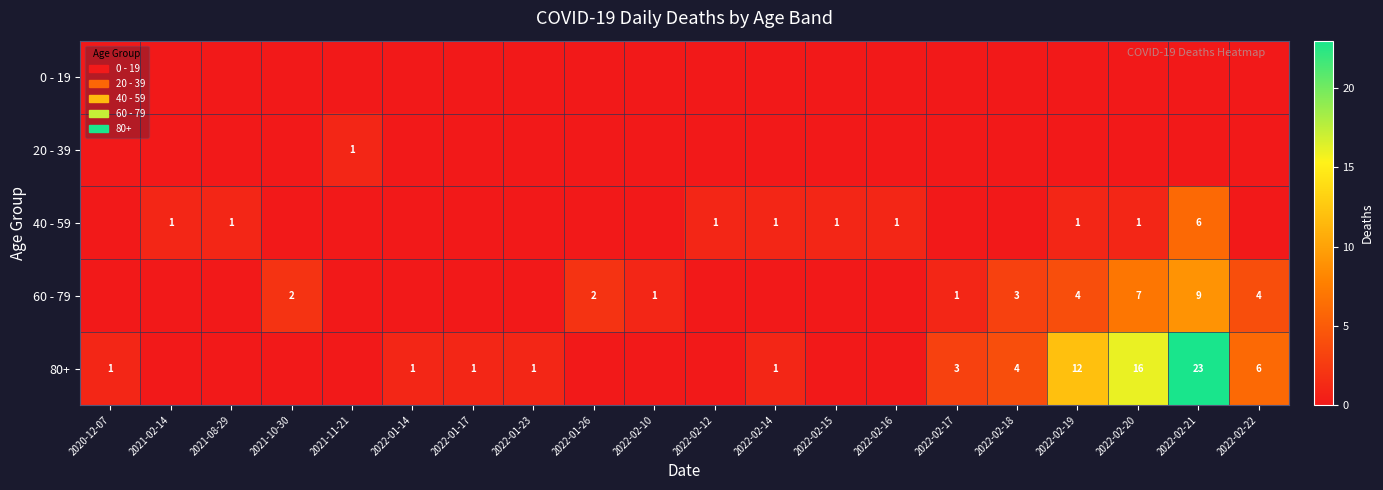

Is it true that 80+ equals 12 at 2022-02-19?

True